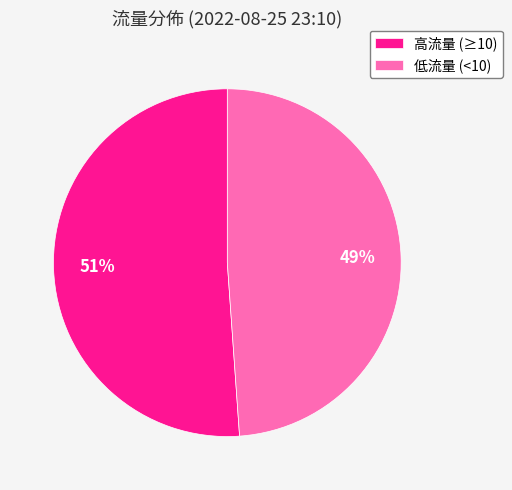

To the nearest percent, what percentage of the pie is 低流量 (<10)?

49%